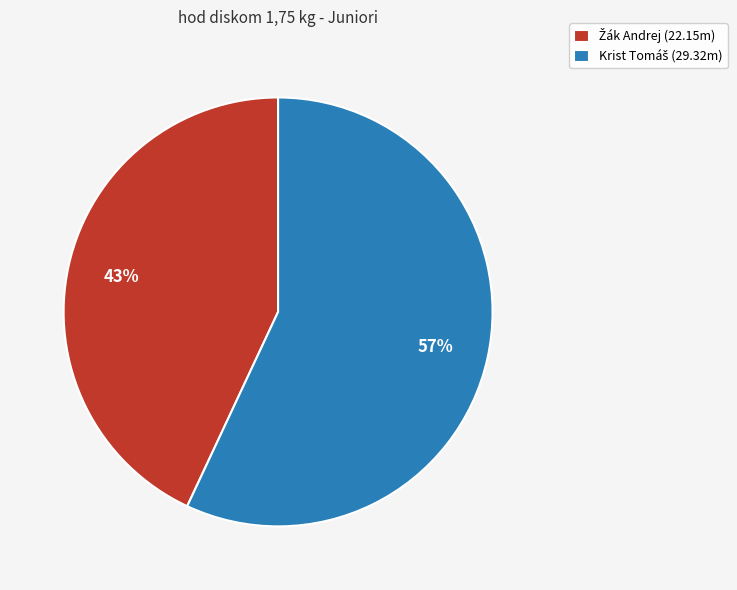

Is there any slice that represents more than half of the pie?

Yes